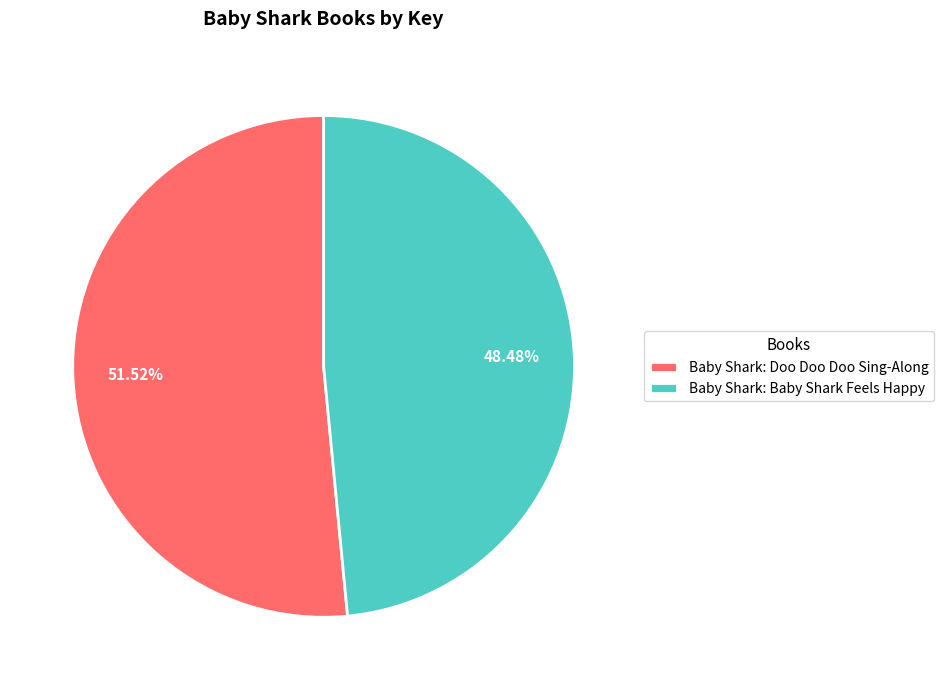

What is the smallest slice in the pie chart?

Baby Shark: Baby Shark Feels Happy